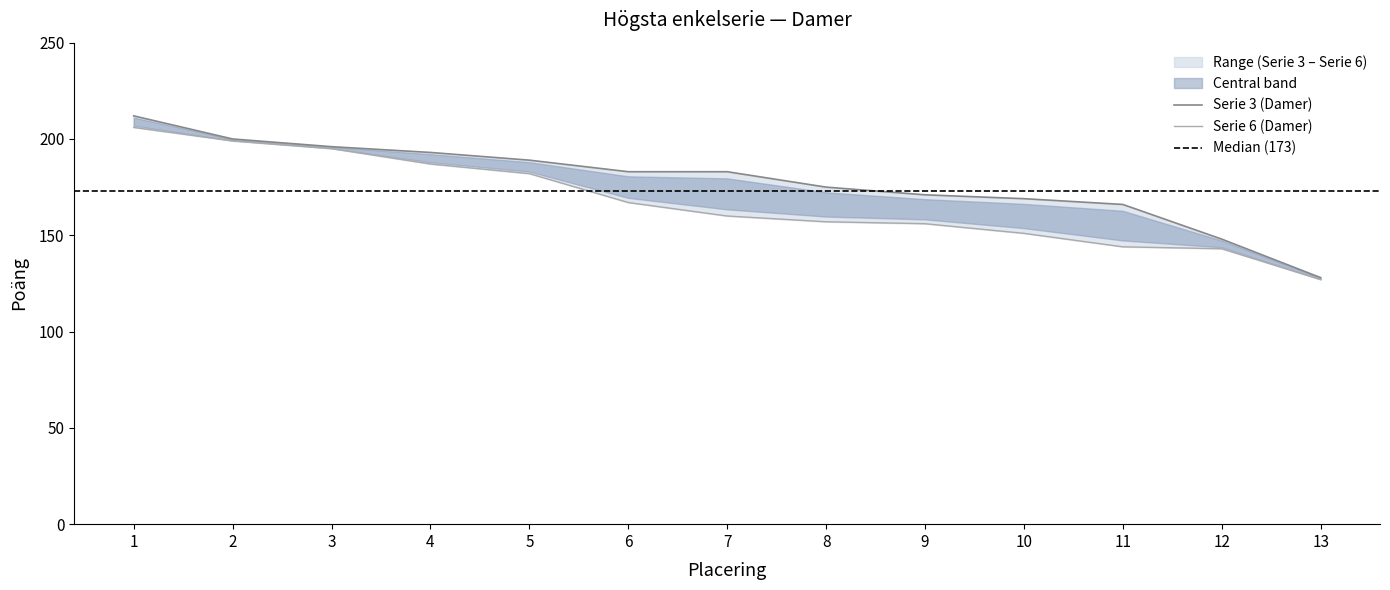

True or false: Serie 3 (Damer) has more than 0 points higher than both neighbors.

False